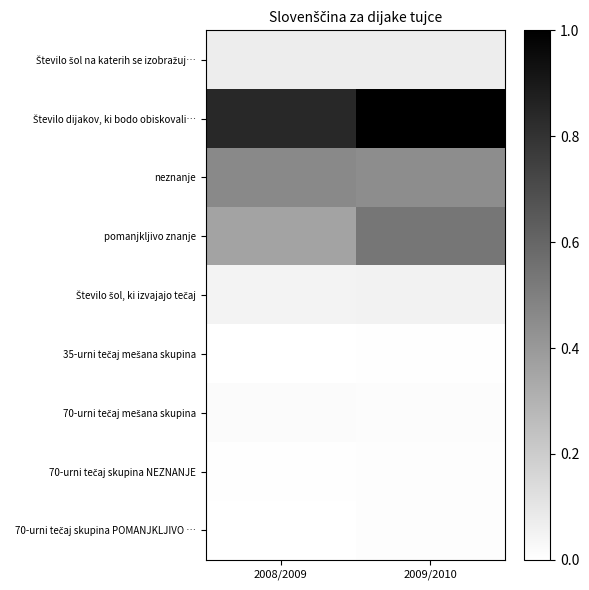

Which has a higher value, 2008/2009 or 2009/2010?

2008/2009